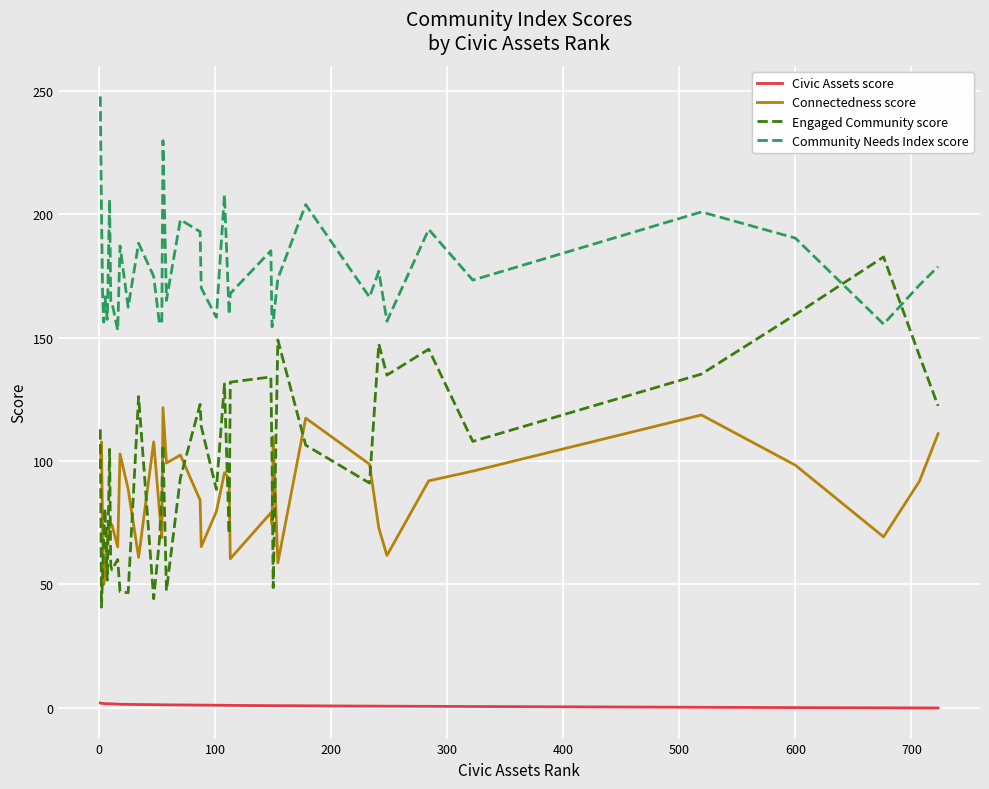

List the series in order of their peak value, lowest first.

Civic Assets score, Connectedness score, Engaged Community score, Community Needs Index score